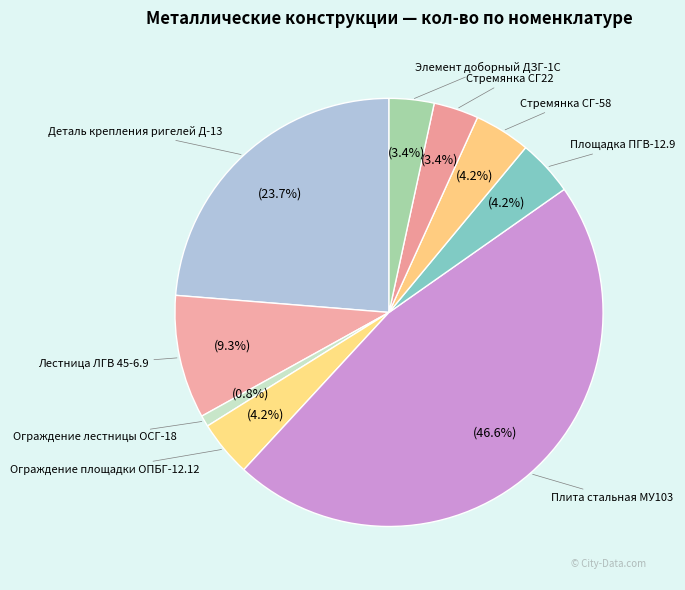

How many slices are in this pie chart?

9